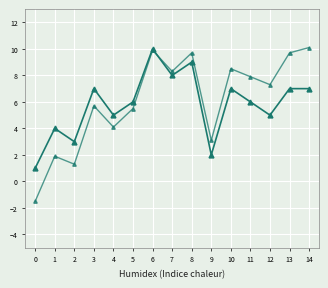

How many distinct data groups are displayed?

2